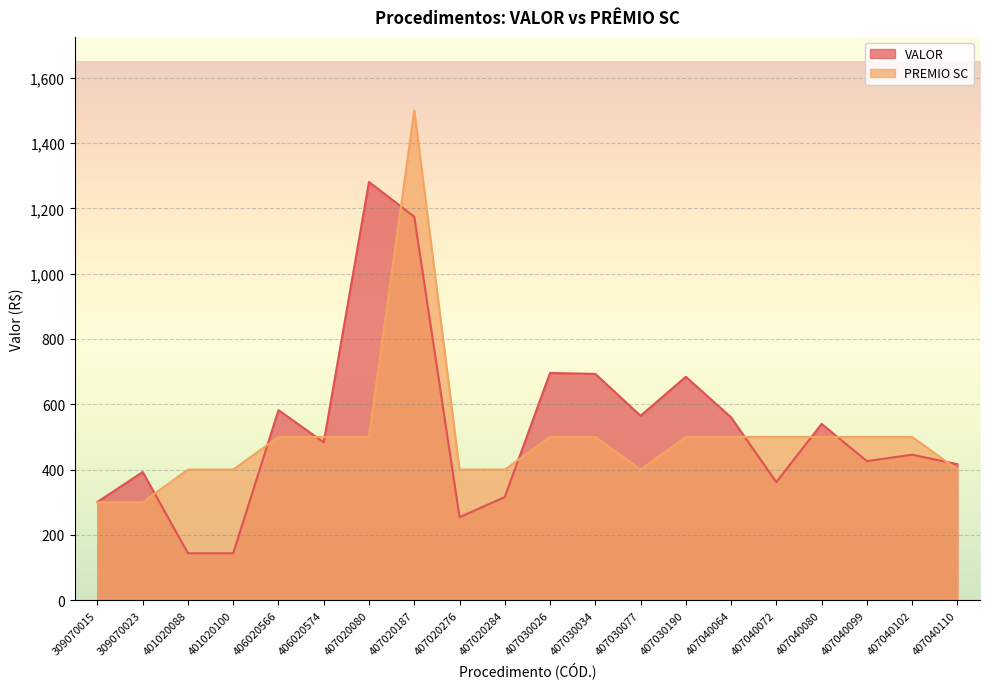

Reading left to right, transcribe all the data shown in this chart.

VALOR: 309070015=300.8	309070023=392.6	401020088=143.7	401020100=143.7	406020566=582.0	406020574=483.4	407020080=1280.8	407020187=1174.4	407020276=254.1	407020284=315.9	407030026=695.8	407030034=693.0	407030077=564.8	407030190=684.1	407040064=559.9	407040072=361.5	407040080=539.8	407040099=426.0	407040102=445.5	407040110=416.4
PREMIO SC: 309070015=300.0	309070023=300.0	401020088=400.0	401020100=400.0	406020566=500.0	406020574=500.0	407020080=500.0	407020187=1500.0	407020276=400.0	407020284=400.0	407030026=500.0	407030034=500.0	407030077=400.0	407030190=500.0	407040064=500.0	407040072=500.0	407040080=500.0	407040099=500.0	407040102=500.0	407040110=400.0